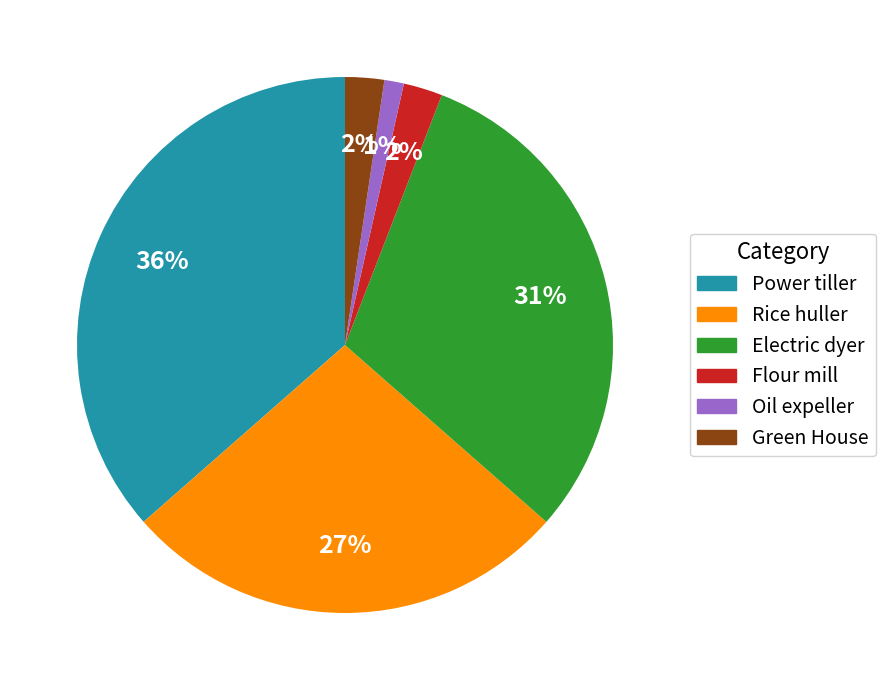

The Power tiller slice represents 25% of the pie. True or false?

False